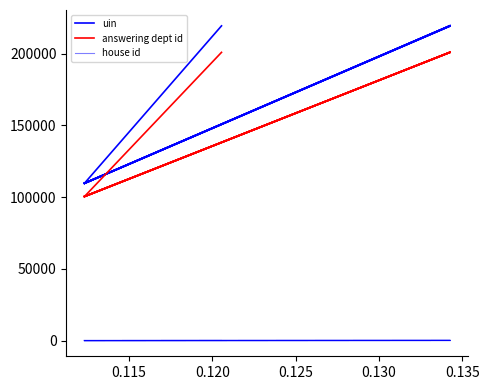

What is the value of the answering dept id point at the 2nd from the left?

201000.0